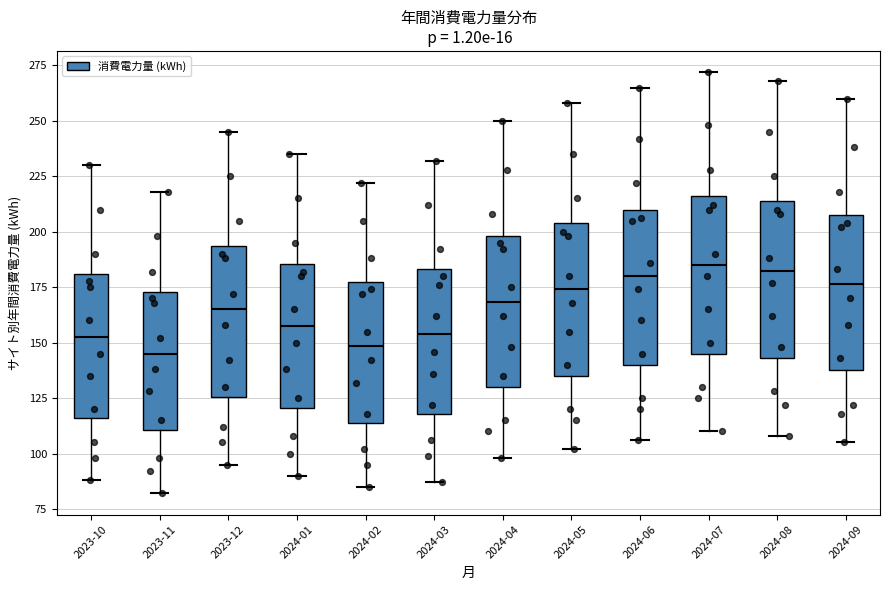

Reading left to right, transcribe this box plot: for each box, give where its median line is, the range the box spans, and where its two whiskers end, as read against the y-axis. The values are not printed on the chart, so give them approximately, as read against the axis.

2023-10: median 155, box 115 to 180, whiskers 90 to 230
2023-11: median 145, box 110 to 175, whiskers 80 to 220
2023-12: median 165, box 125 to 195, whiskers 95 to 245
2024-01: median 160, box 120 to 185, whiskers 90 to 235
2024-02: median 150, box 115 to 180, whiskers 85 to 220
2024-03: median 155, box 120 to 185, whiskers 85 to 230
2024-04: median 170, box 130 to 200, whiskers 100 to 250
2024-05: median 175, box 135 to 205, whiskers 100 to 260
2024-06: median 180, box 140 to 210, whiskers 105 to 265
2024-07: median 185, box 145 to 215, whiskers 110 to 270
2024-08: median 185, box 145 to 215, whiskers 110 to 270
2024-09: median 175, box 140 to 210, whiskers 105 to 260